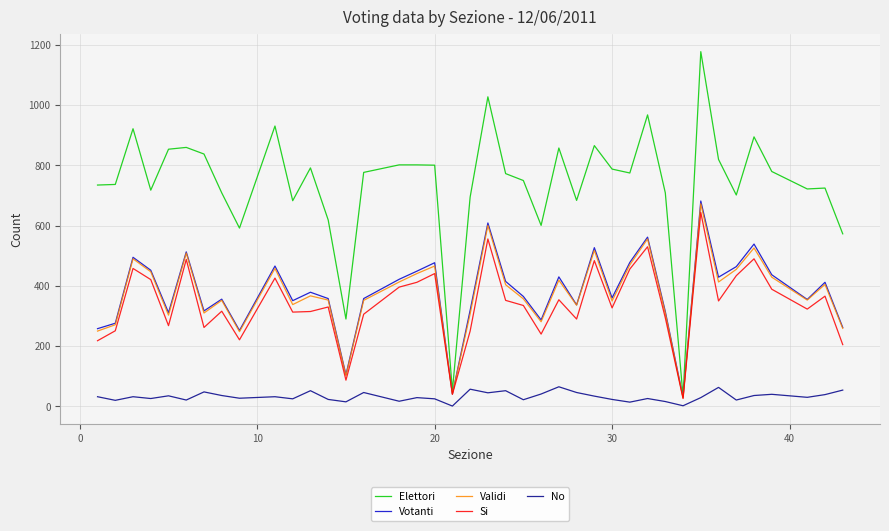

How many interior local peaks does the Si series have?

13